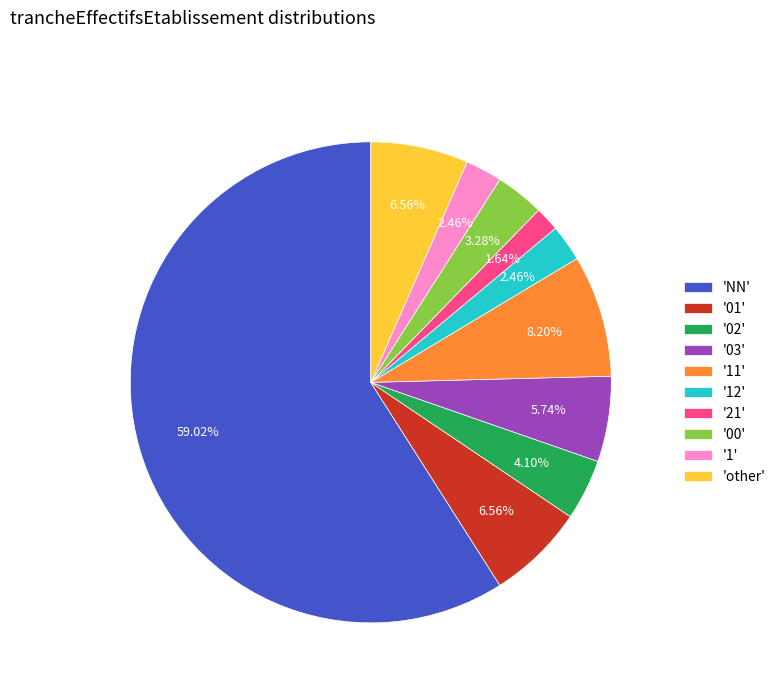

Combined, do '02' and '11' account for over 50%?

No